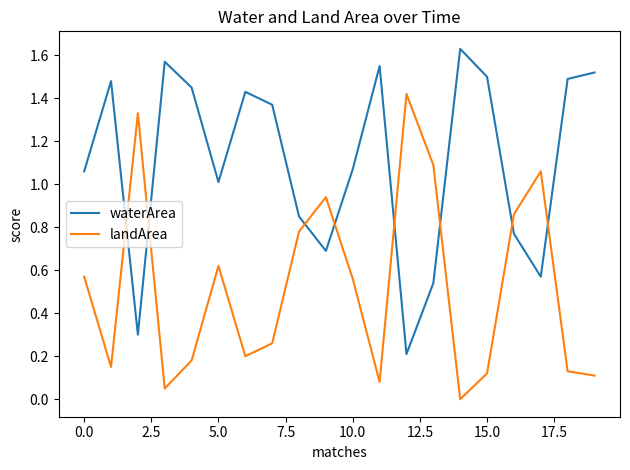

After their last crossing, which series has the higher values: waterArea or landArea?

waterArea